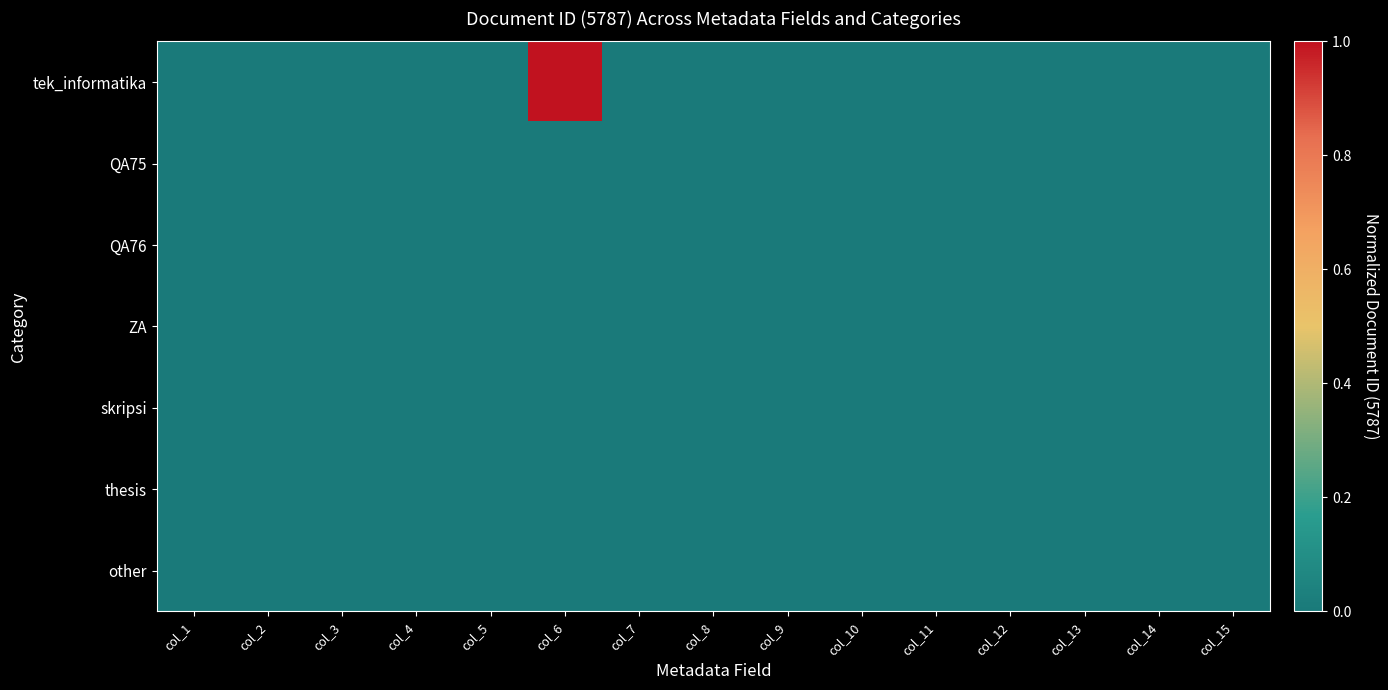

List the series in order of their peak value, lowest first.

QA75, QA76, ZA, skripsi, thesis, other, tek_informatika